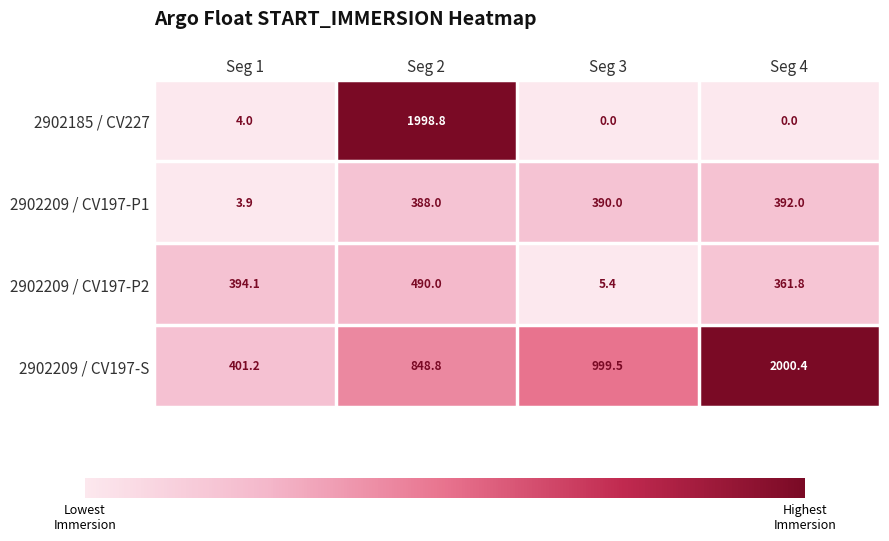

What is the approximate value of 2902209 / CV197-P1 at Seg 4?

392.0